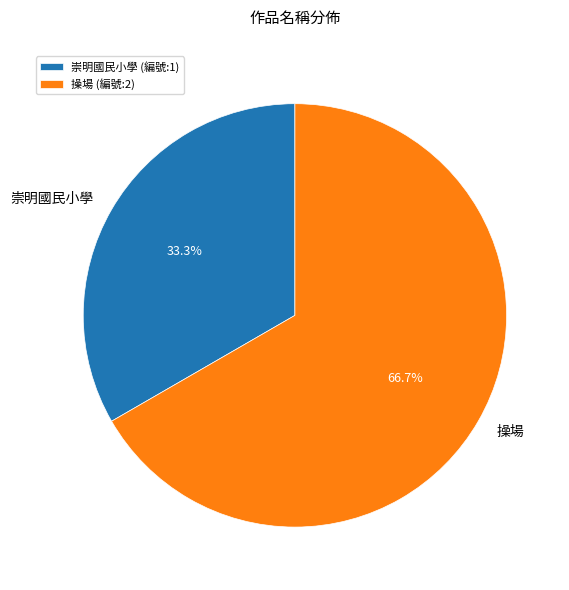

The 崇明國民小學 slice represents 33% of the pie. True or false?

True